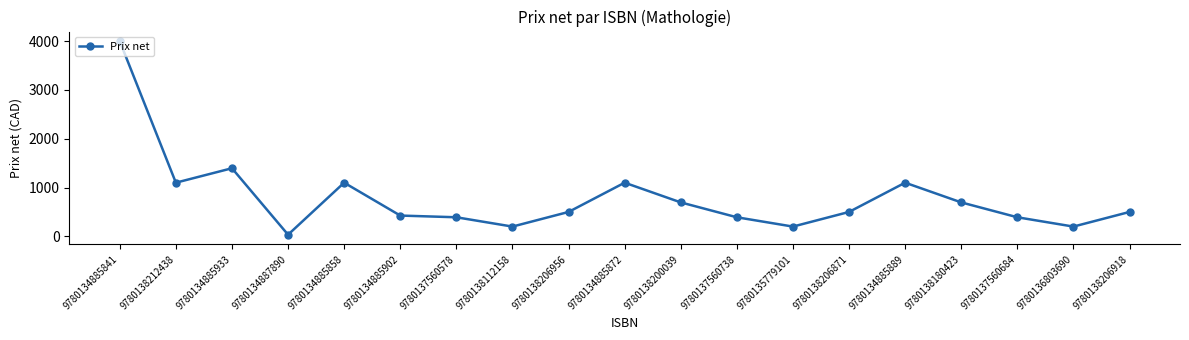

How many lines are shown in the chart?

1